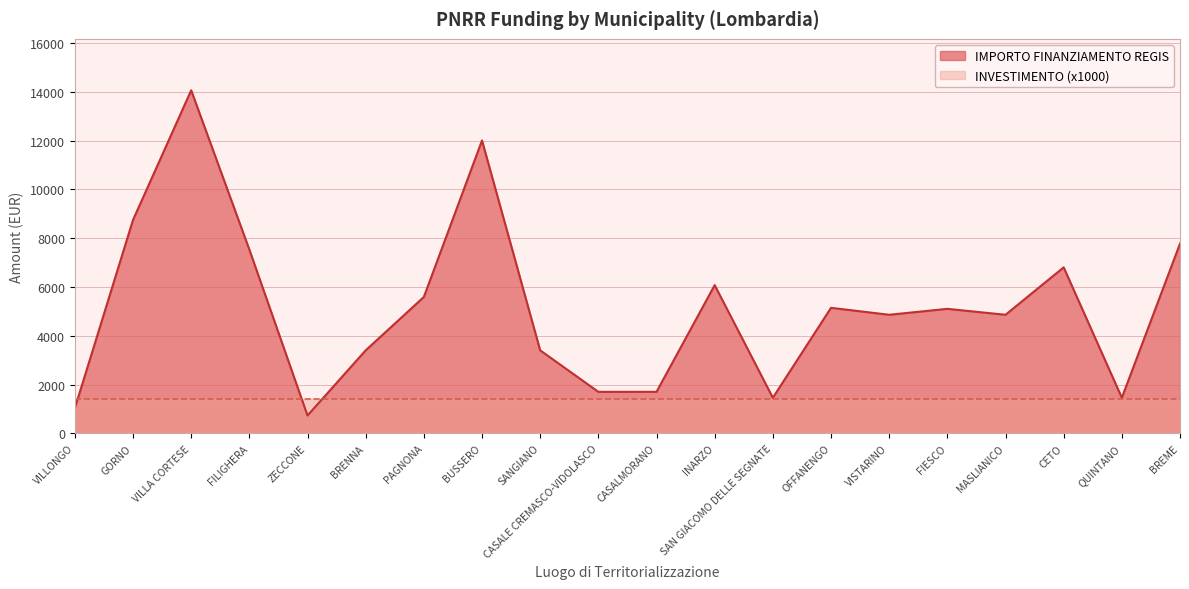

At which category does the chart reach its minimum across all series?

ZECCONE